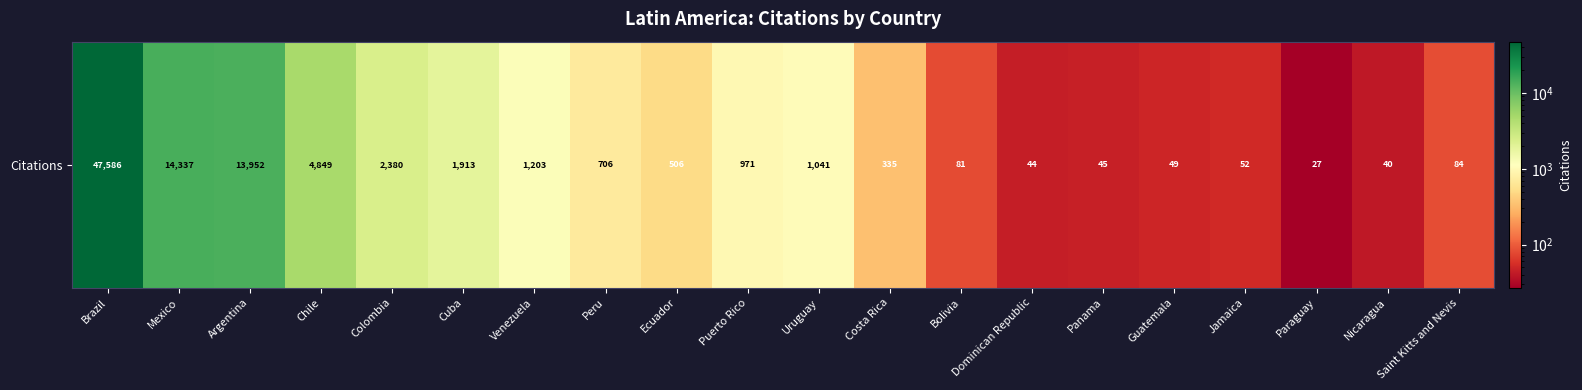

What is the average value?

4510